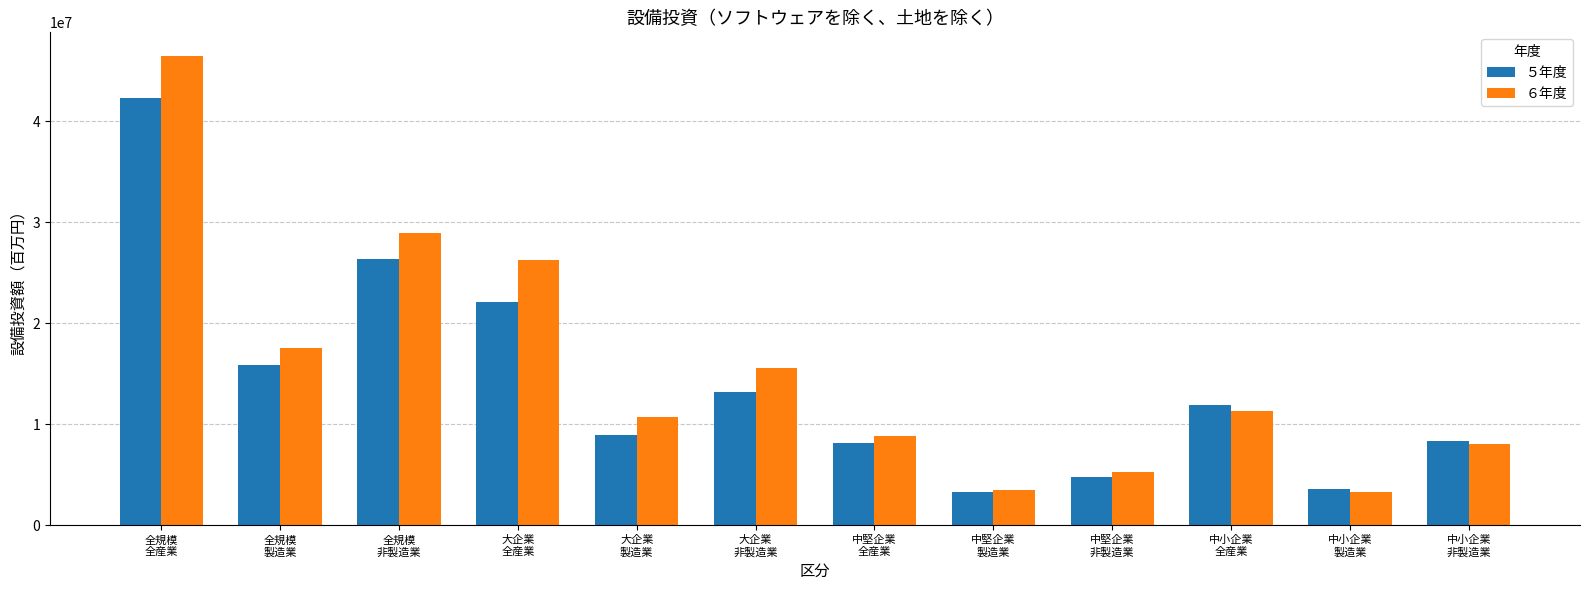

What is the label of the 2nd bar from the left?

全規模
製造業